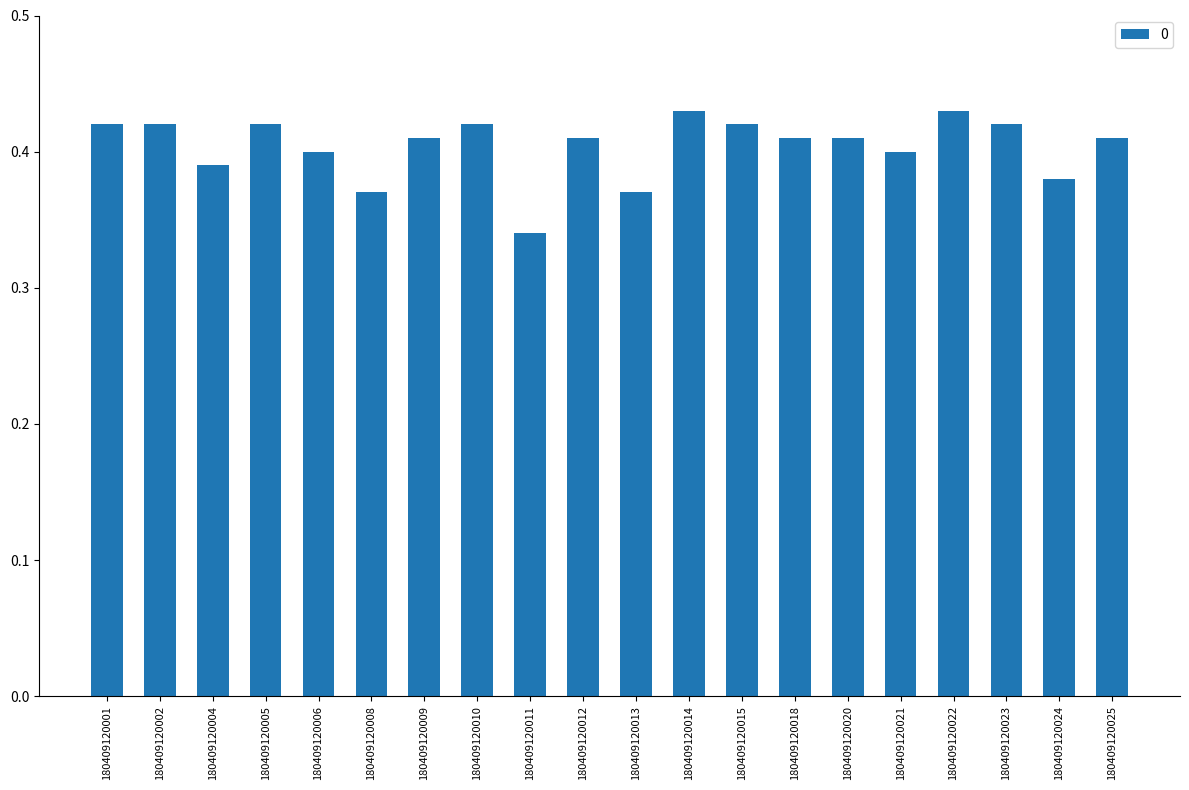

Which category has the lowest value across all series?

180409120011